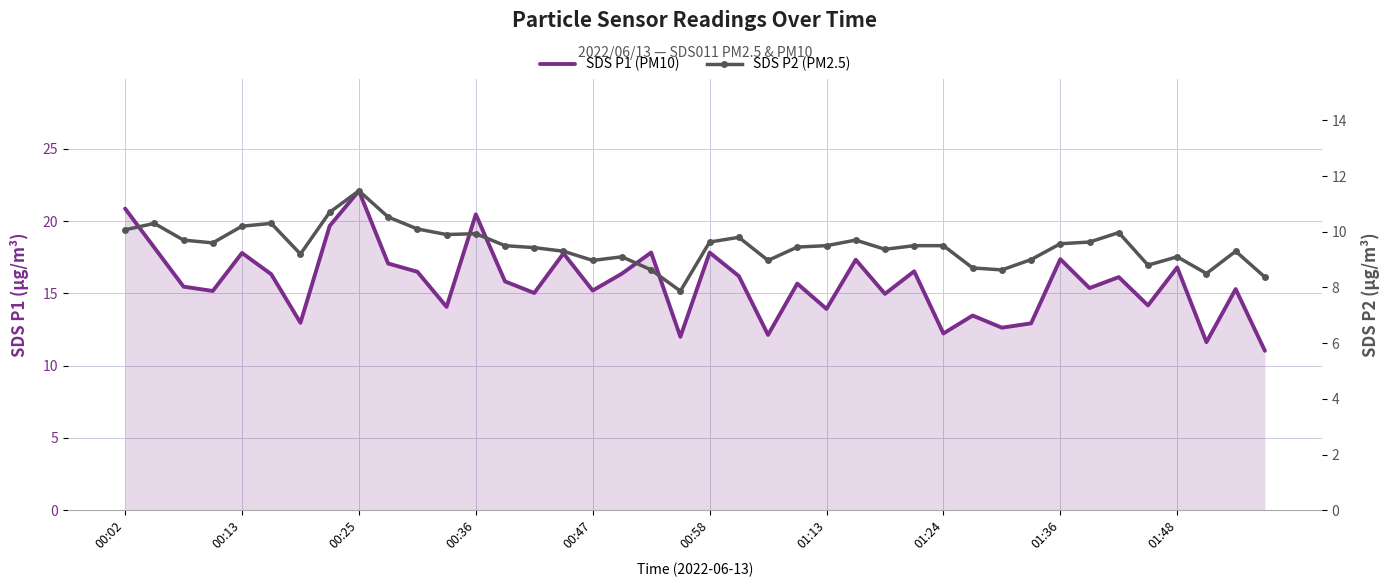

At how many categories does at least one series exceed 21?

1